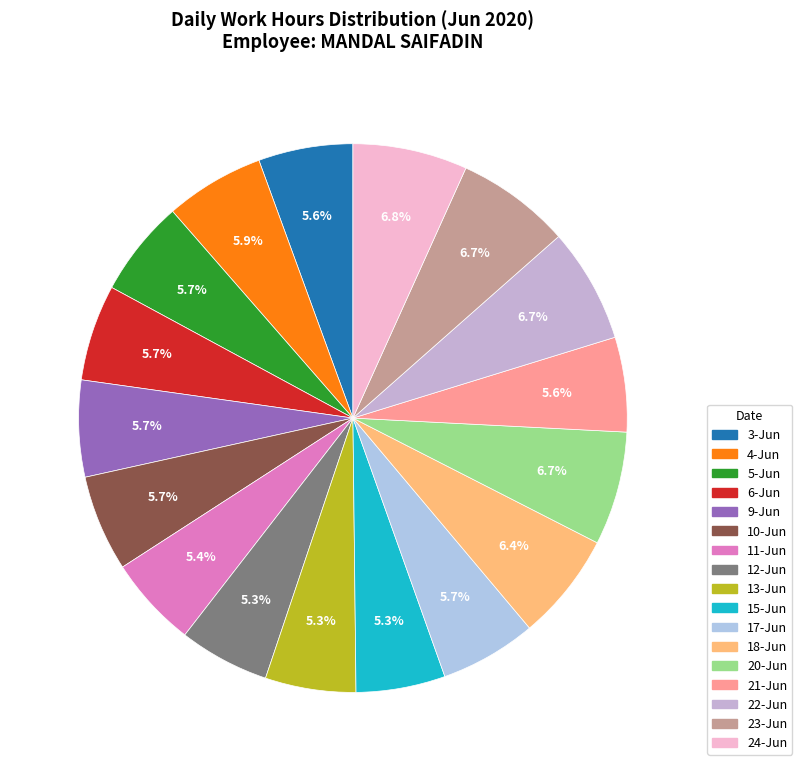

To the nearest percent, what is the combined percentage of 12-Jun and 10-Jun?

11%